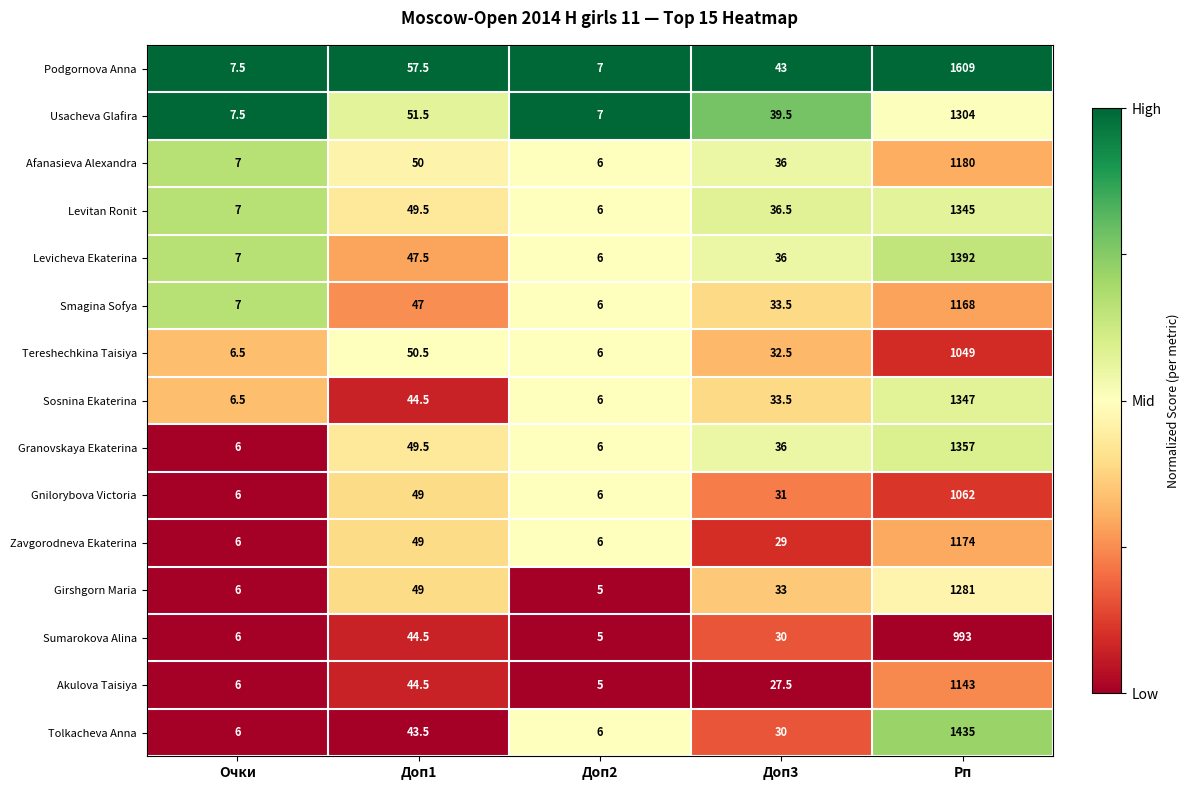

What is the difference between the Sosnina Ekaterina values at Доп1 and Рп?

1302.5